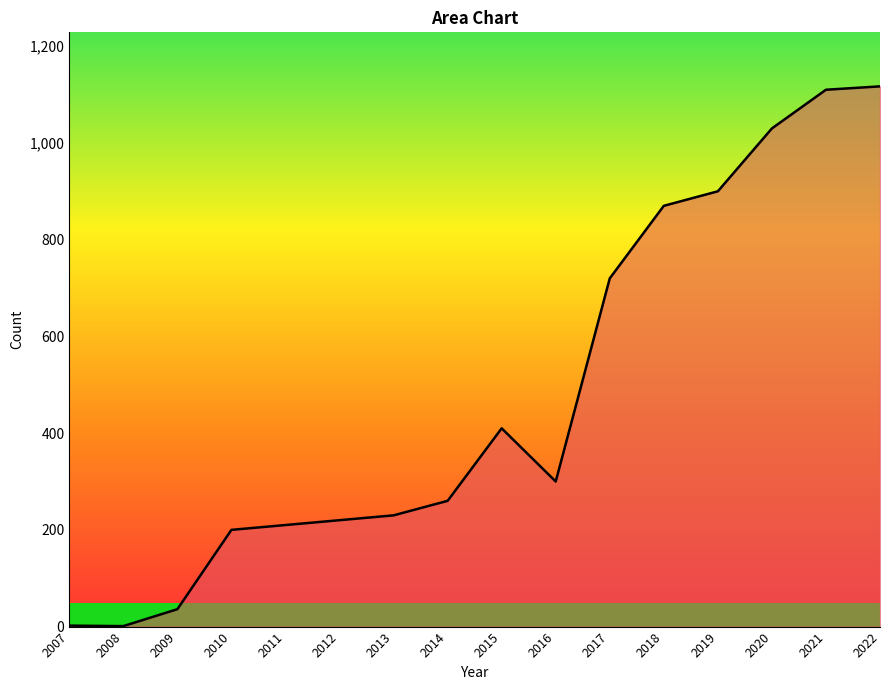

The chart shows a value of 260 at 2014. True or false?

True